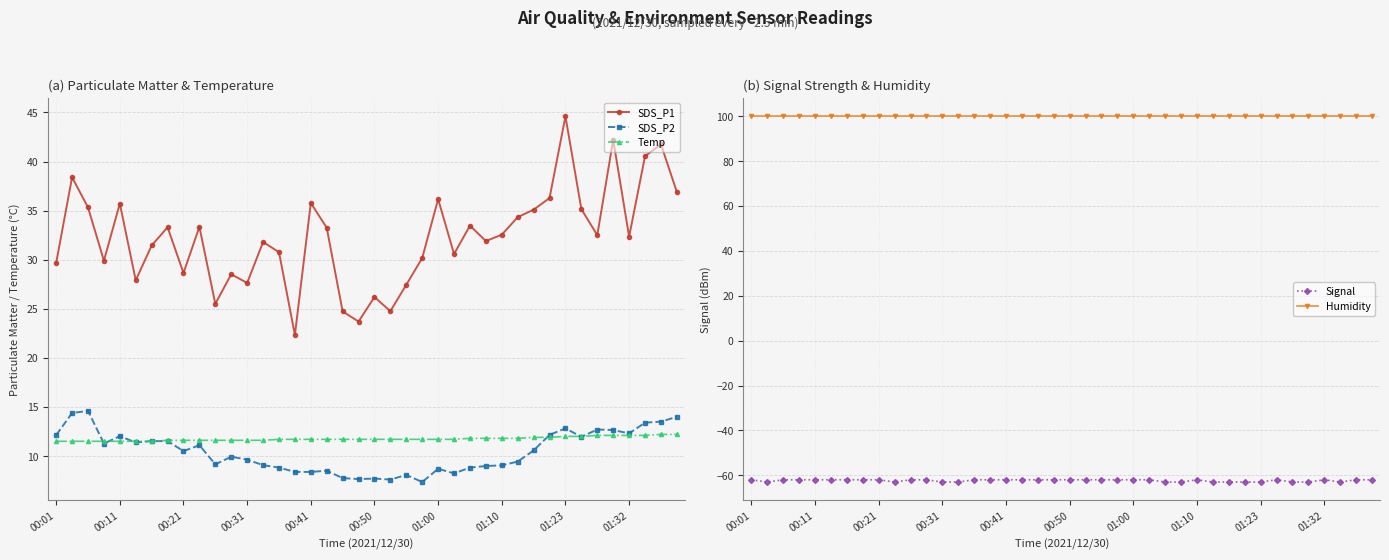

True or false: SDS_P2 has more than 1 points higher than both neighbors.

True